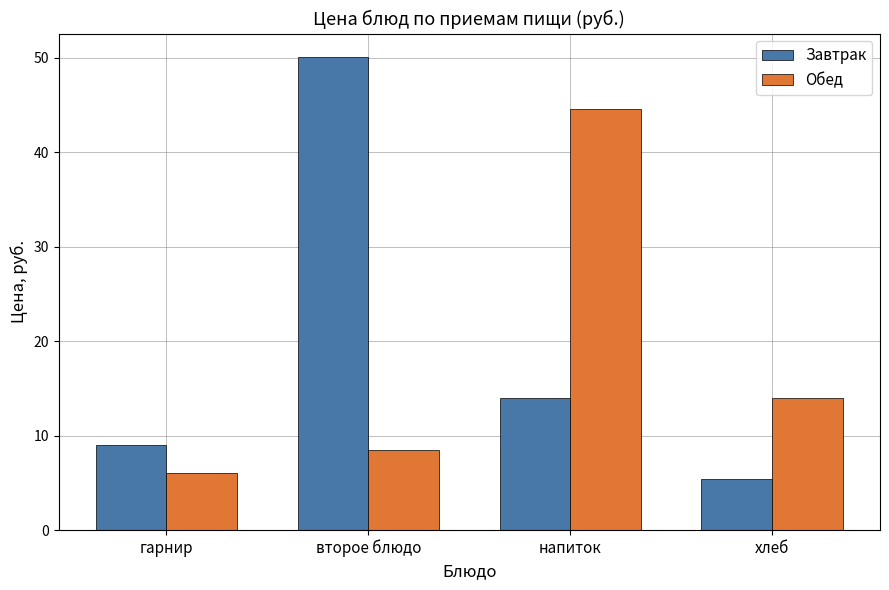

What is the highest value of the Обед series?

44.6